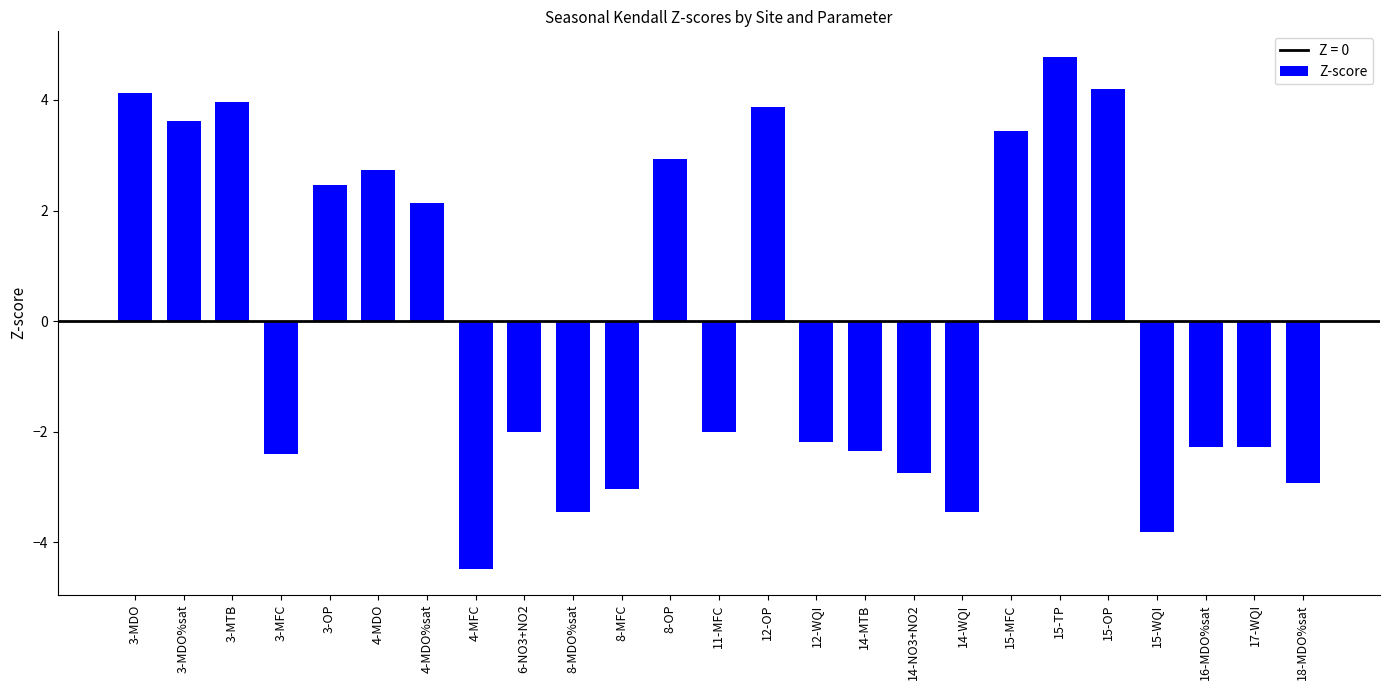

Reading left to right, what are all the values shown in this chart?

4.1	3.6	4.0	-2.4	2.5	2.7	2.1	-4.5	-2.0	-3.5	-3.0	2.9	-2.0	3.9	-2.2	-2.3	-2.8	-3.5	3.4	4.8	4.2	-3.8	-2.3	-2.3	-2.9